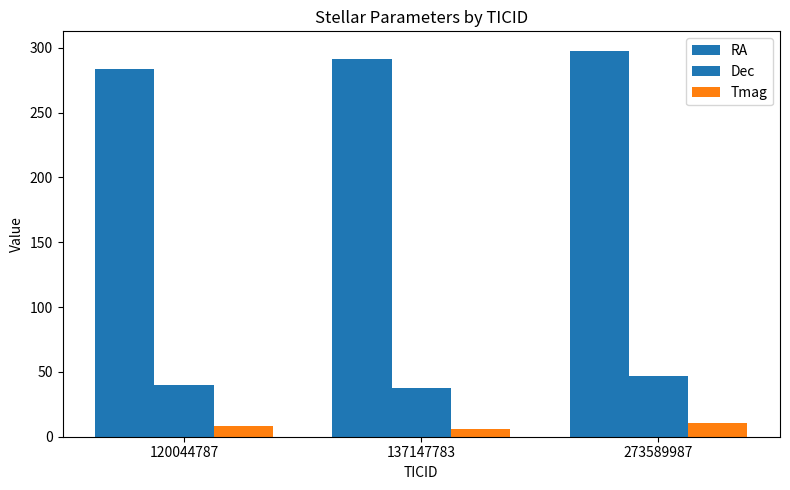

Where does the RA series first go above 291?

137147783